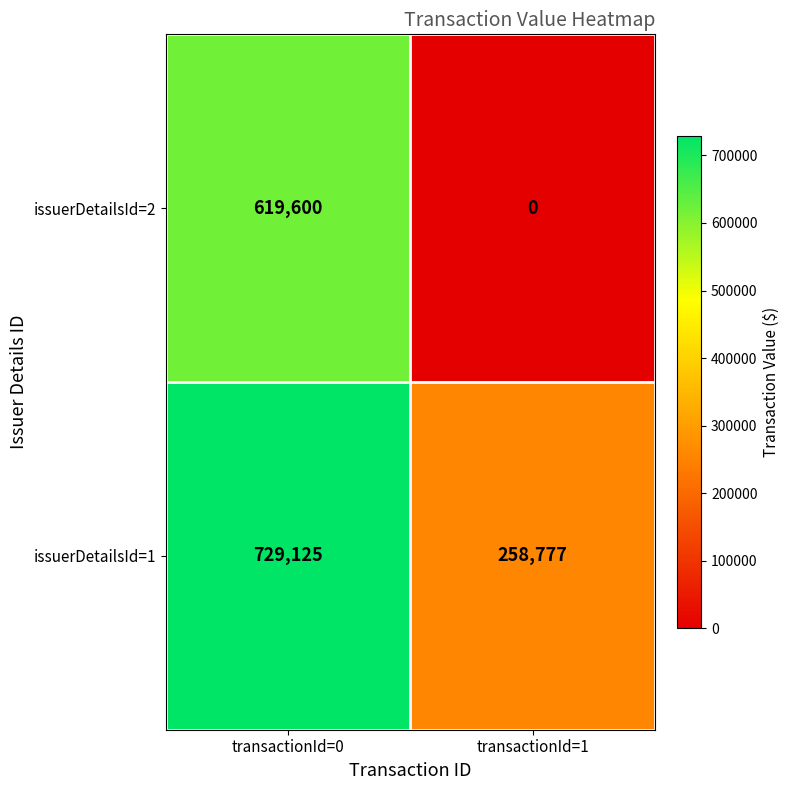

True or false: issuerDetailsId=1 has a value of 176780 at transactionId=0.

False